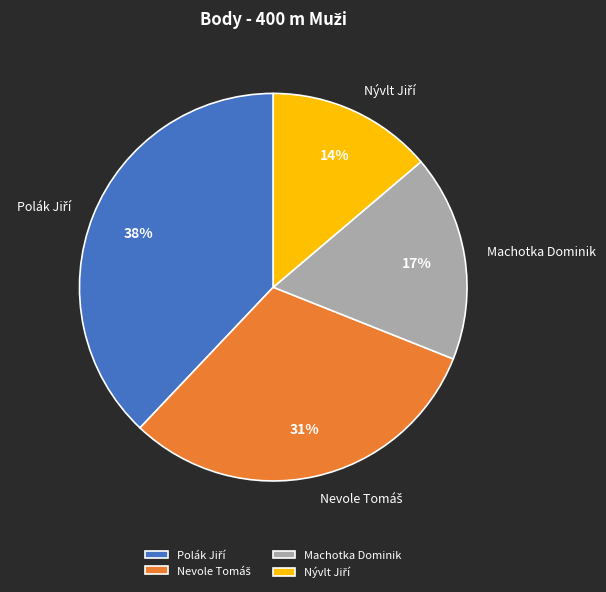

Does Machotka Dominik represent more than half of the total?

No